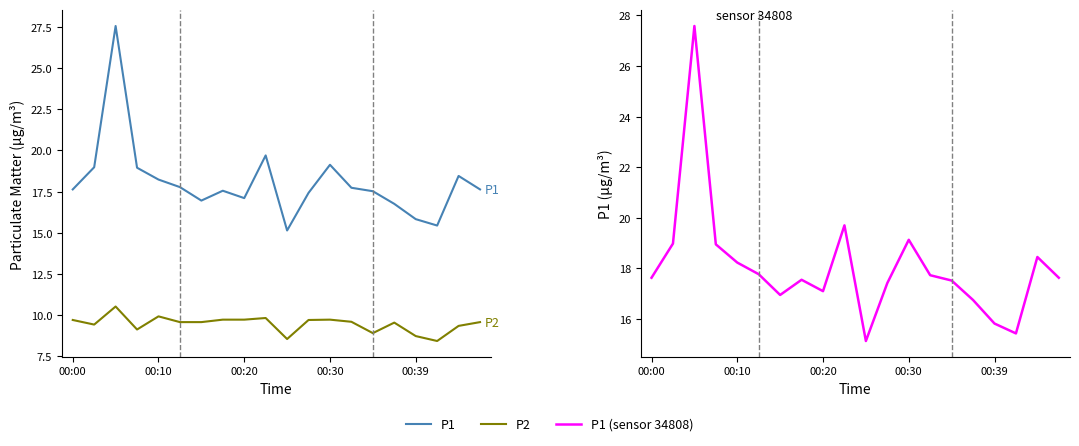

Does the chart have visible grid lines?

No